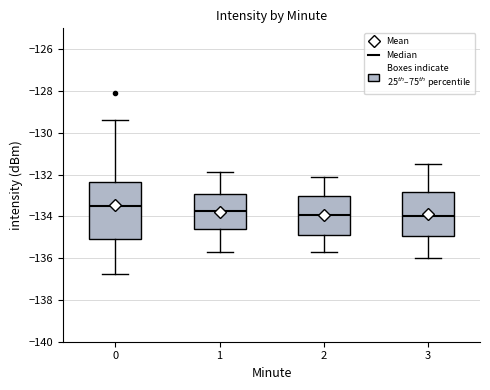

Reading left to right, read every box against the y-axis: the position of its median line, the range the box covers, and the ends of its whiskers. The values are not printed on the chart, so give them approximately, as read against the axis.

0: median -133.6, box -135.0 to -132.4, whiskers -136.8 to -129.4
1: median -133.8, box -134.6 to -133.0, whiskers -135.6 to -131.8
2: median -134.0, box -134.8 to -133.0, whiskers -135.6 to -132.0
3: median -134.0, box -135.0 to -132.8, whiskers -136.0 to -131.4